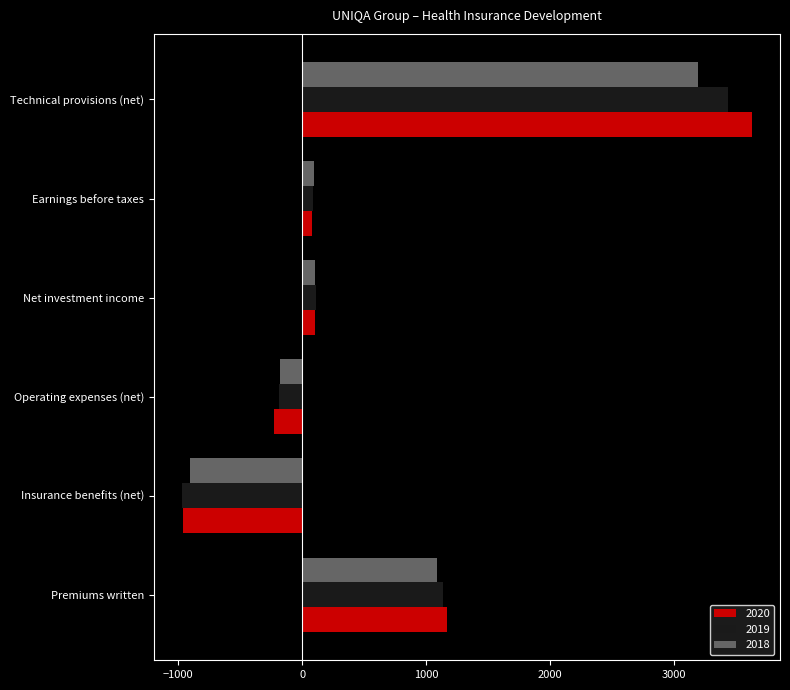

Which series has the widest spread of values?

2020